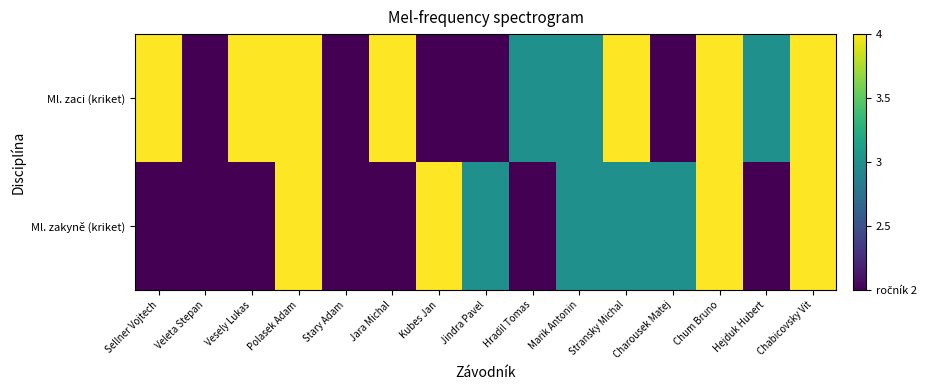

What is the spread (max minus min) of values at Charousek Matej?

1